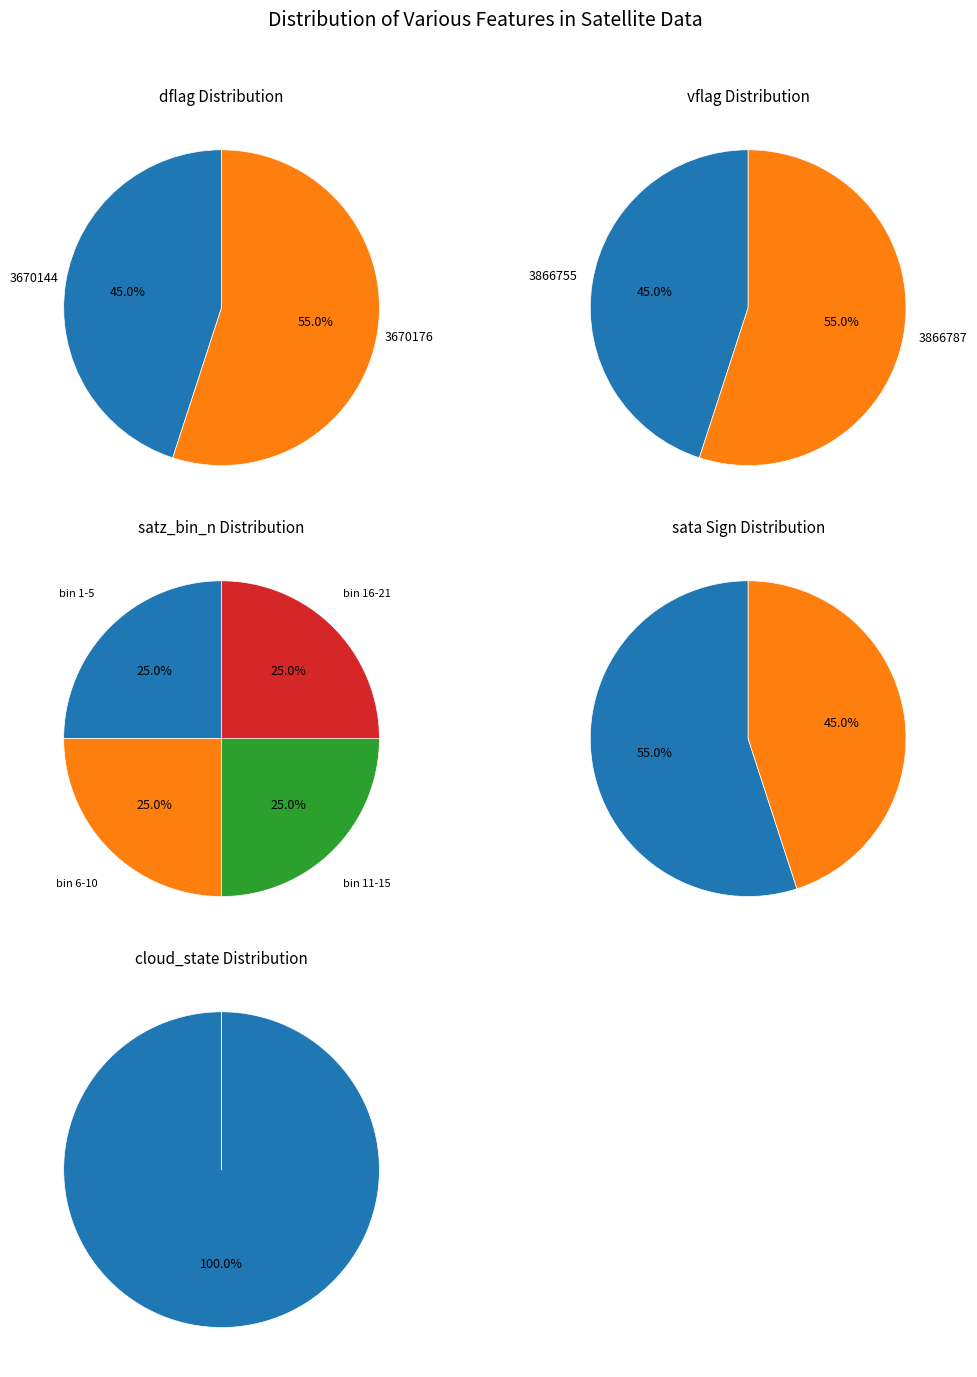

Between 3670144 and 3670176, which series saw the biggest shift?

dflag